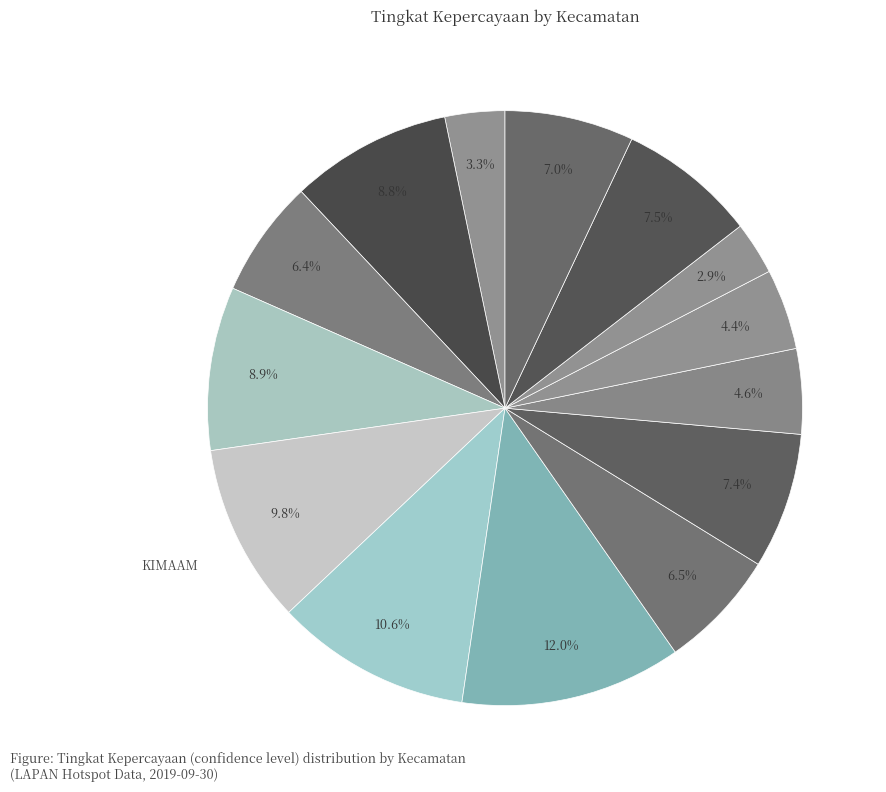

How many slices are in this pie chart?

14